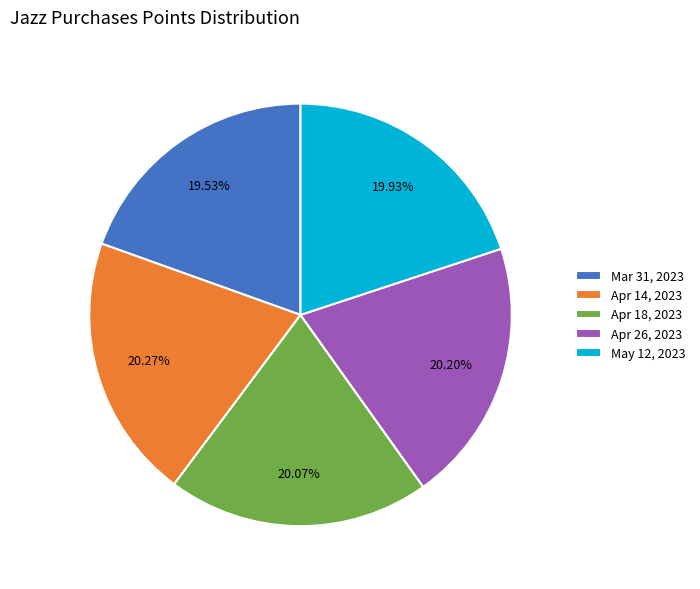

Is it true that Apr 14, 2023 is 29% of the pie?

False